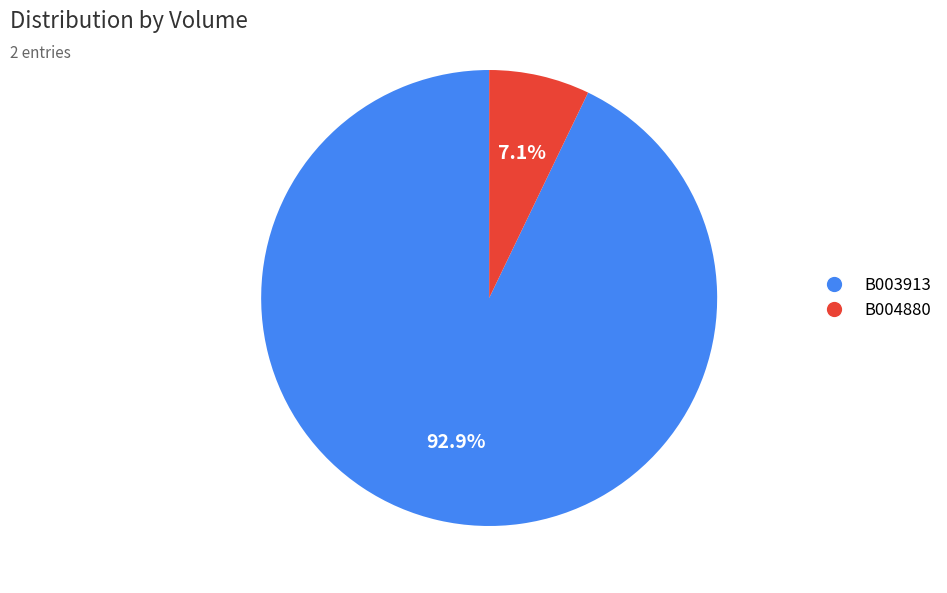

Which has a higher value, B003913 or B004880?

B003913